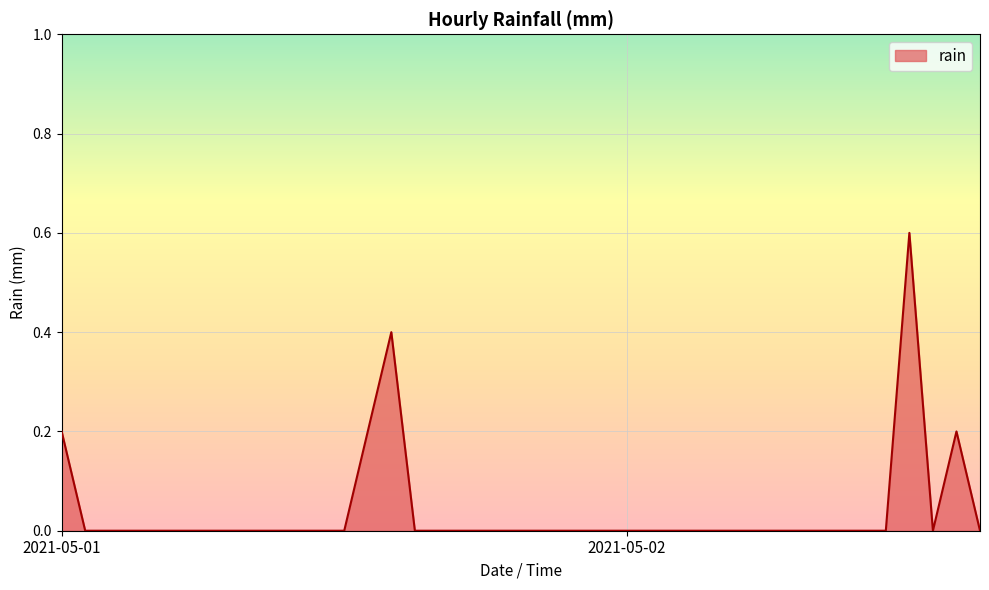

What is the greatest value displayed?

0.6